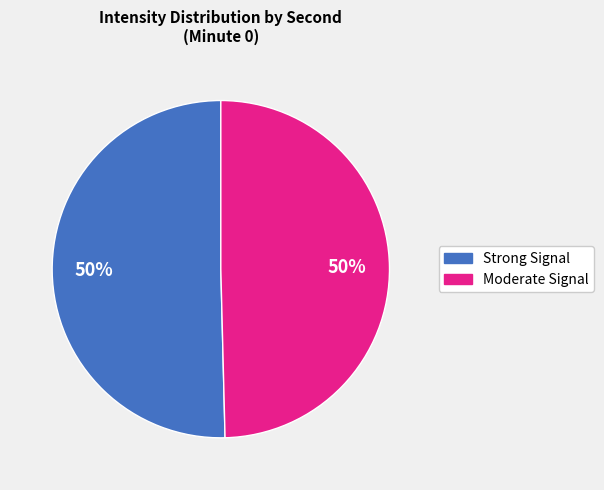

To the nearest percent, what is the average slice percentage?

50%